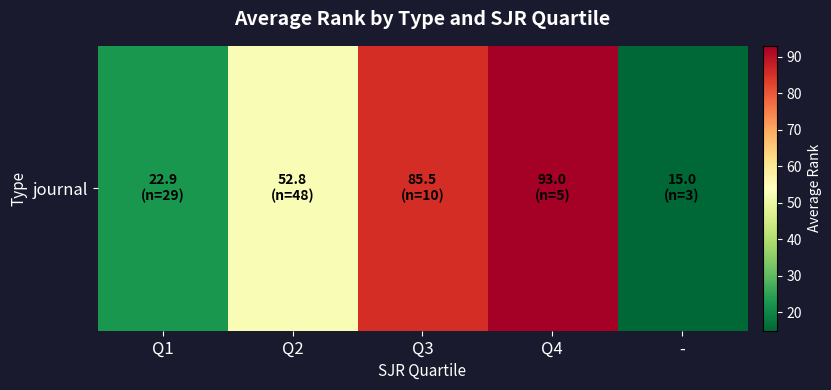

The value at Q4 is 93.0. True or false?

True